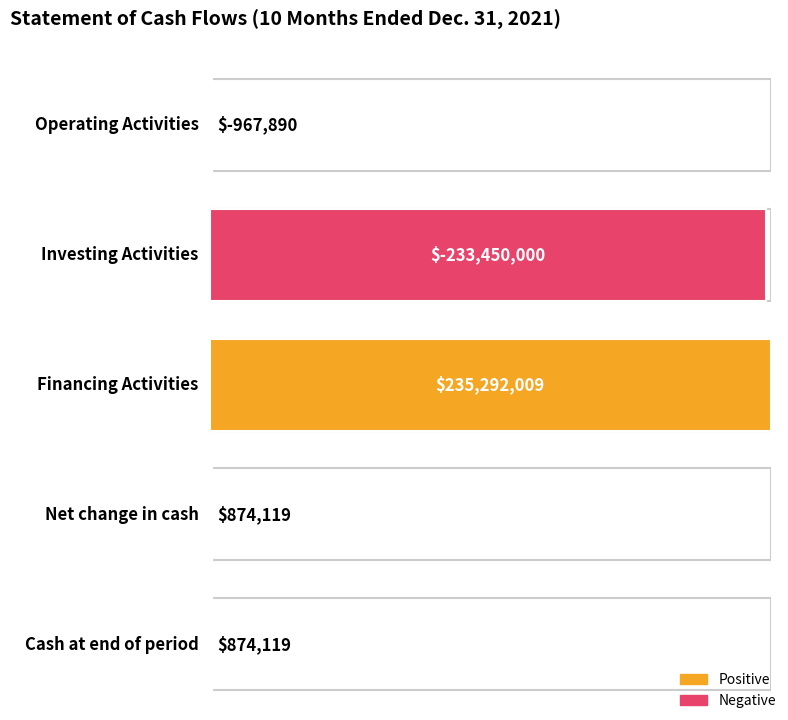

Reading left to right, list all the values displayed in this chart.

Operating Activities=-967890	Investing Activities=-233450000	Financing Activities=235292009	Net change in cash=874119	Cash at end of period=874119